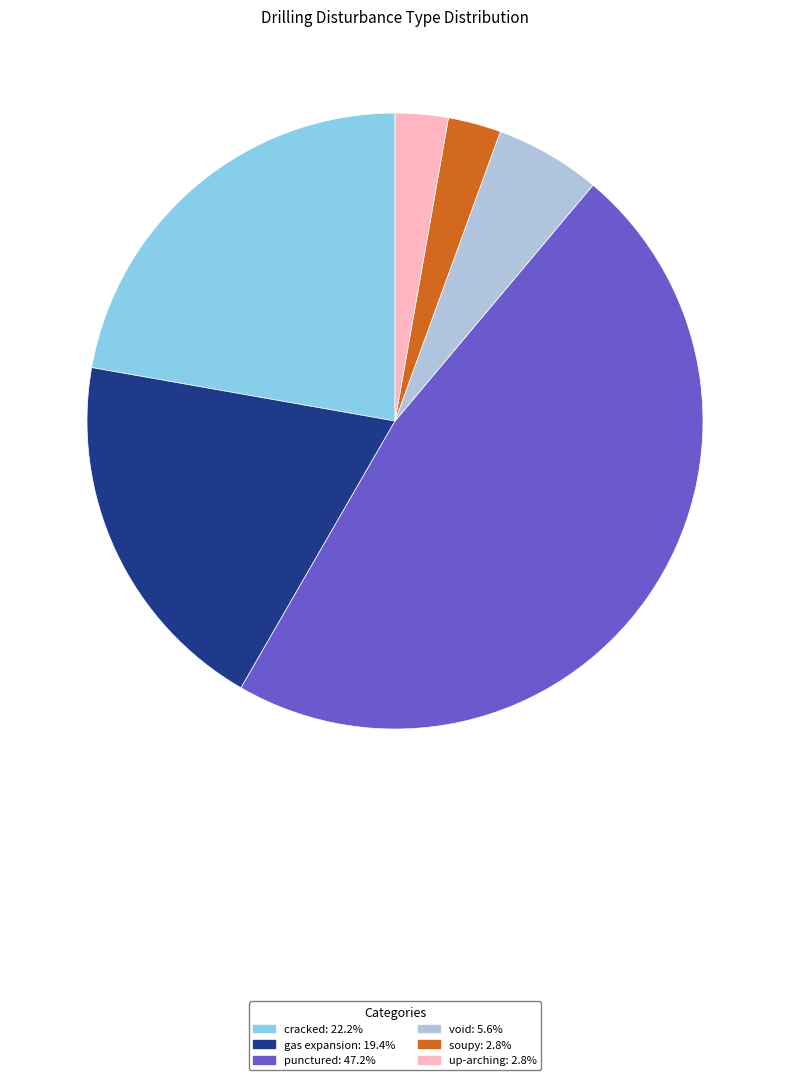

What is the largest slice in the pie chart?

punctured